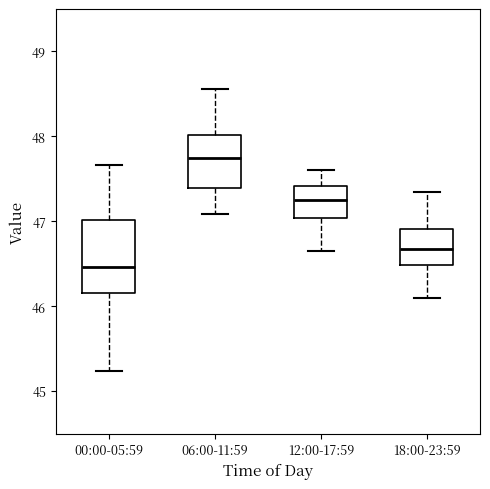

Reading left to right, transcribe this box plot: for each box, give where its median line is, the range the box spans, and where its two whiskers end, as read against the y-axis. The values are not printed on the chart, so give them approximately, as read against the axis.

00:00-05:59: median 46.5, box 46.2 to 47.0, whiskers 45.2 to 47.7
06:00-11:59: median 47.8, box 47.4 to 48.0, whiskers 47.1 to 48.6
12:00-17:59: median 47.3, box 47.0 to 47.4, whiskers 46.7 to 47.6
18:00-23:59: median 46.7, box 46.5 to 46.9, whiskers 46.1 to 47.4